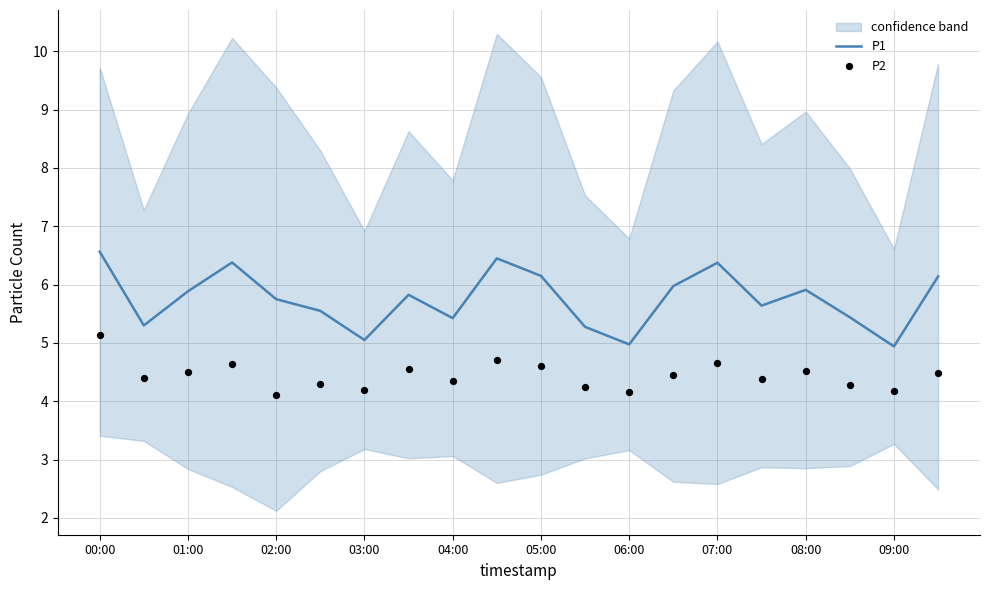

Which series has the largest total across all categories?

P1